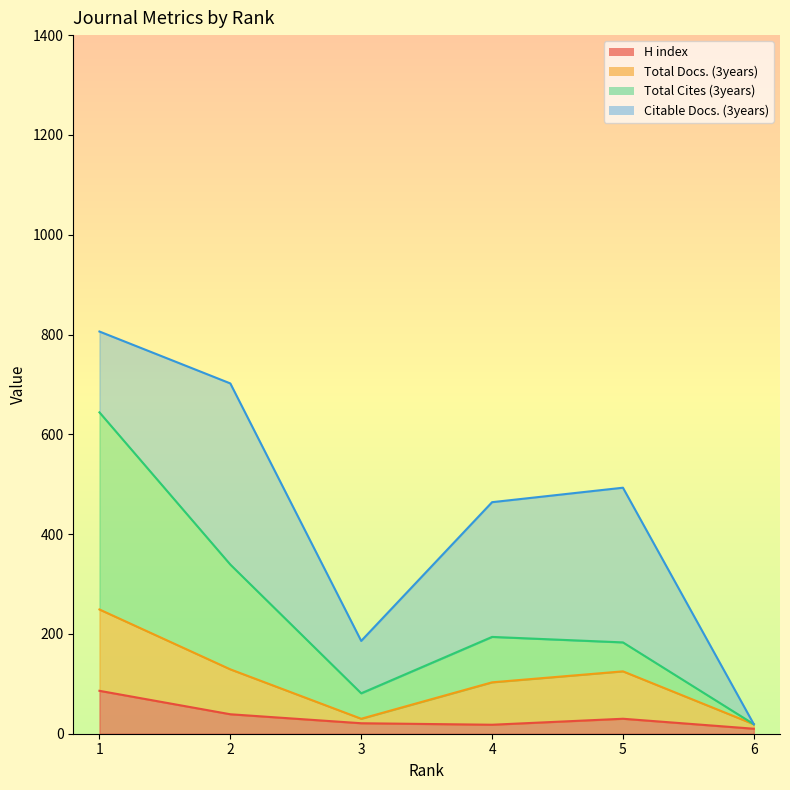

What is the minimum value for Total Docs. (3years)?

19